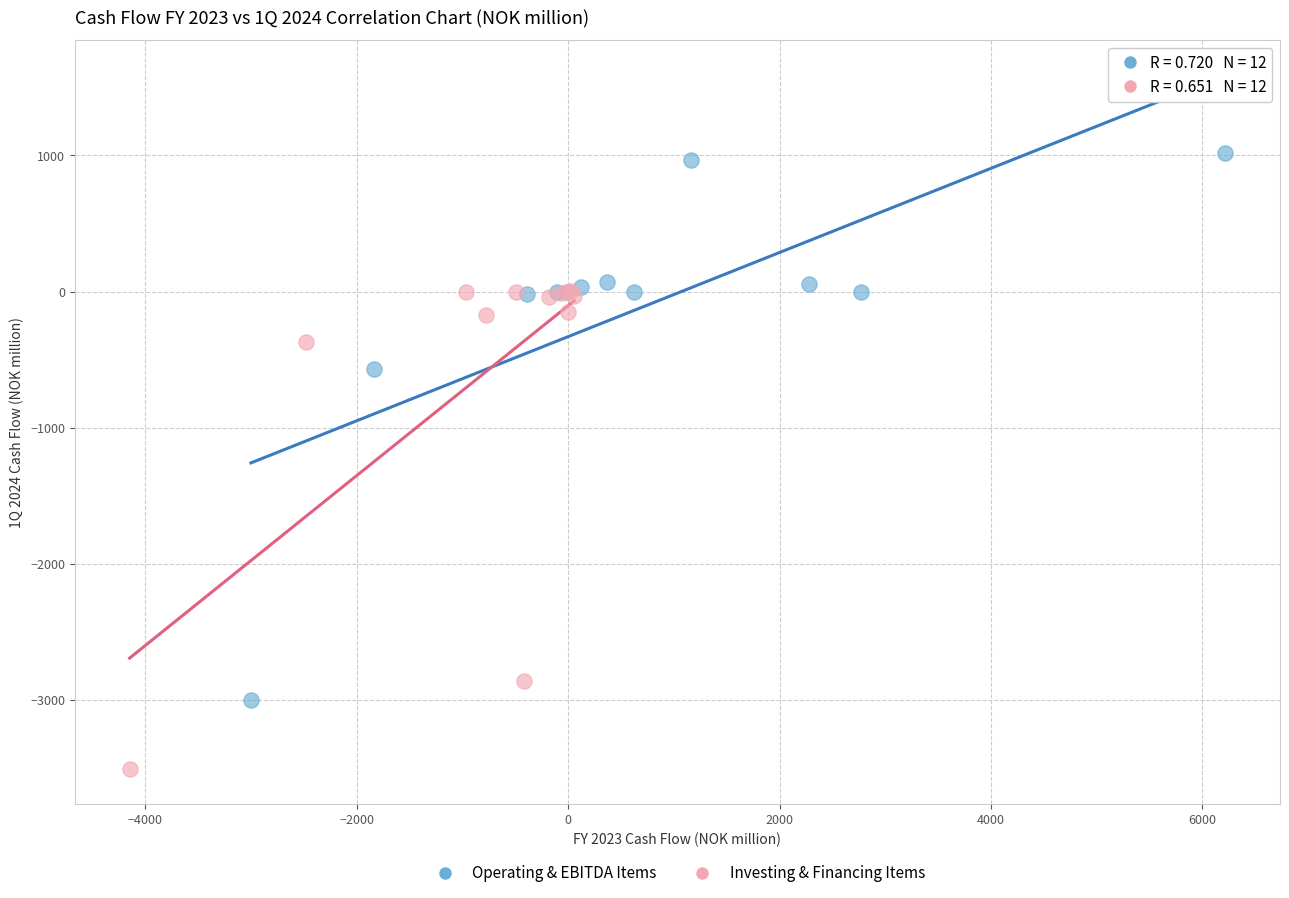

Which series reaches the maximum Y coordinate?

Operating & EBITDA Items